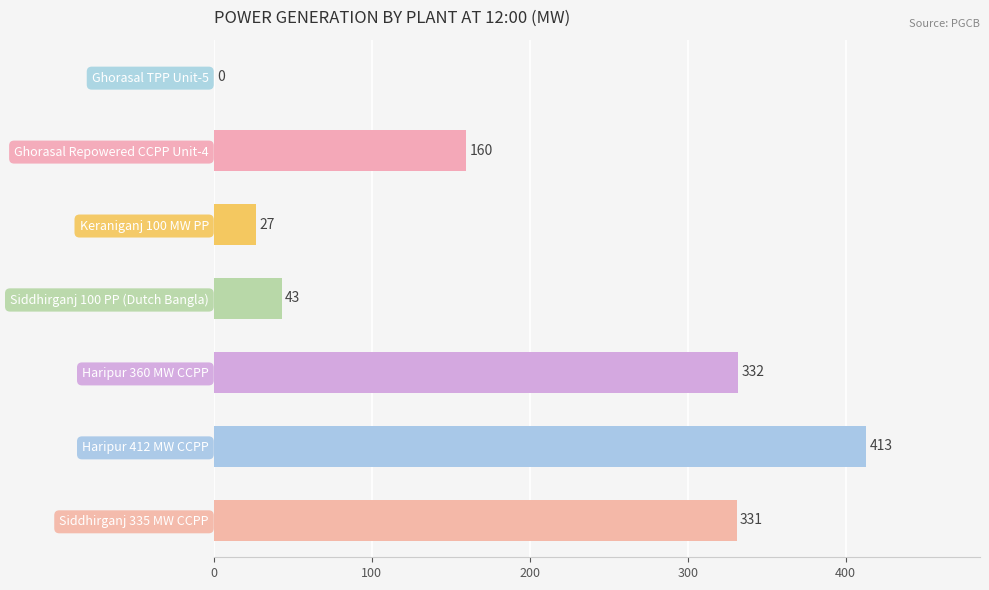

What is the average value?

187